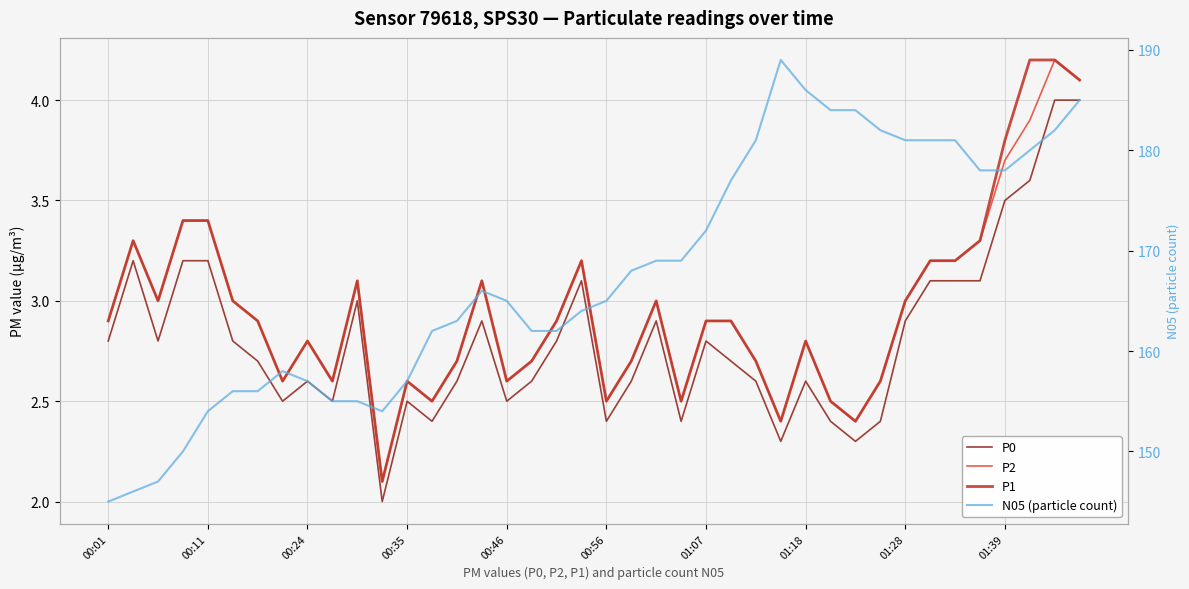

What is the value of the P1 point at the 26th from the left?

2.9